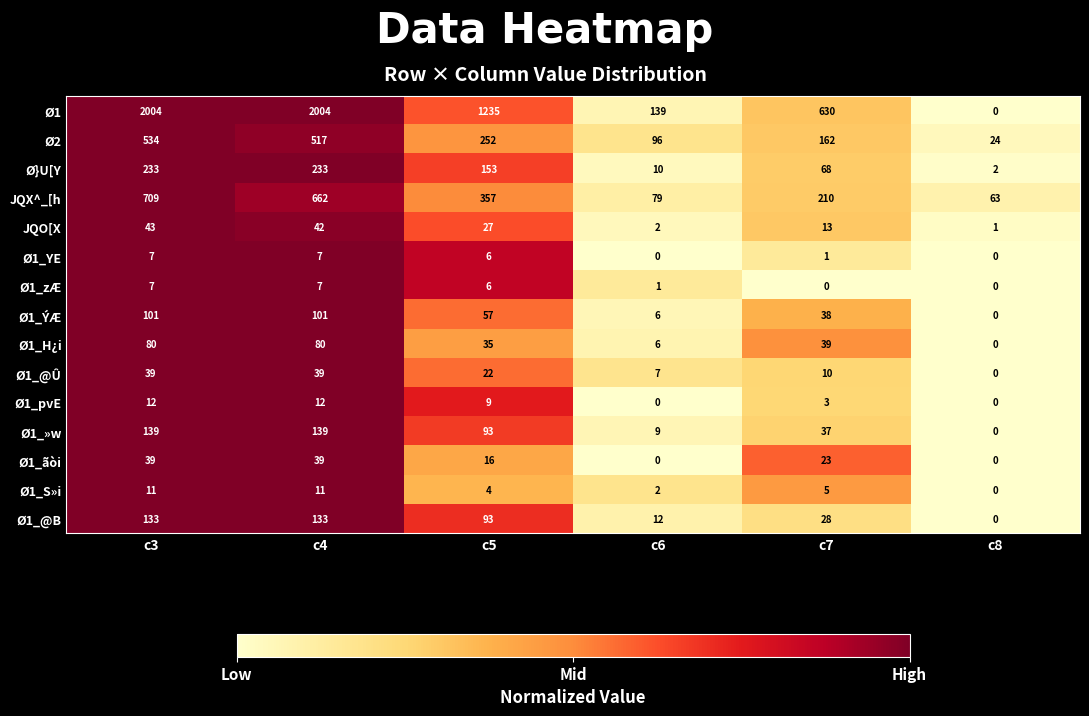

What is the maximum value shown in the chart?

2004